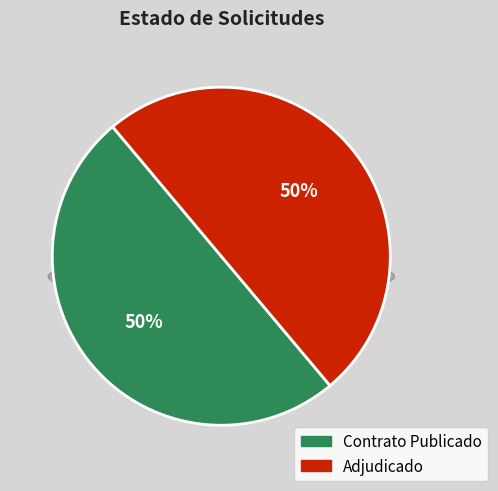

What is the change in value from PUBC to ADJ?

-1130876